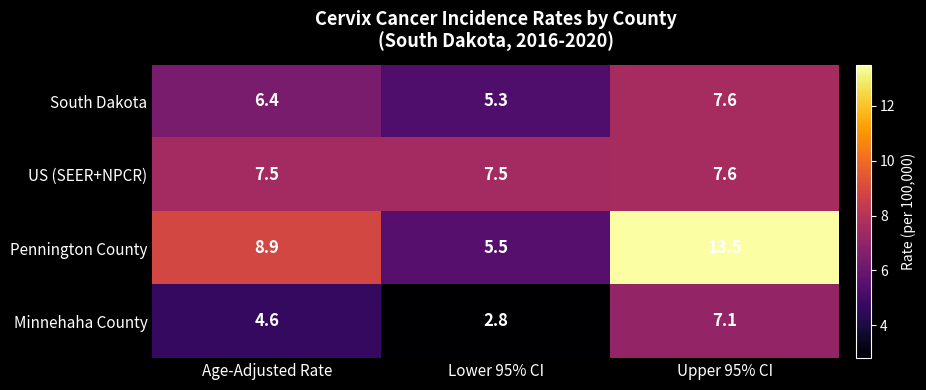

What value does the US (SEER+NPCR) series have at Lower 95% CI?

7.5